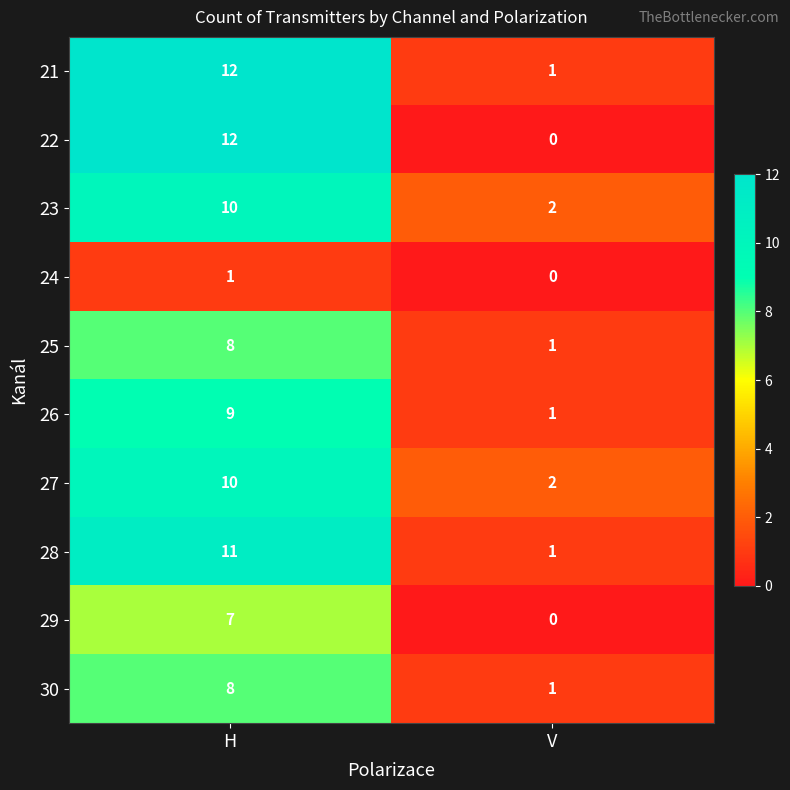

Reading right to left, what are all the values shown in this chart?

21: V=1	H=12
22: V=0	H=12
23: V=2	H=10
24: V=0	H=1
25: V=1	H=8
26: V=1	H=9
27: V=2	H=10
28: V=1	H=11
29: V=0	H=7
30: V=1	H=8